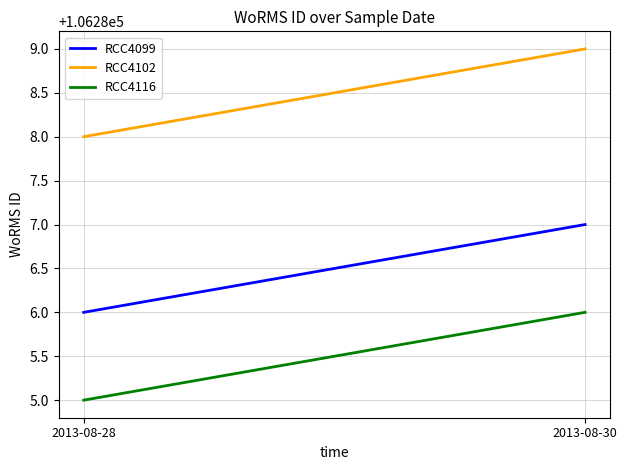

Reading left to right, what are all the values shown in this chart?

RCC4099: 106286	106287
RCC4102: 106288	106289
RCC4116: 106285	106286